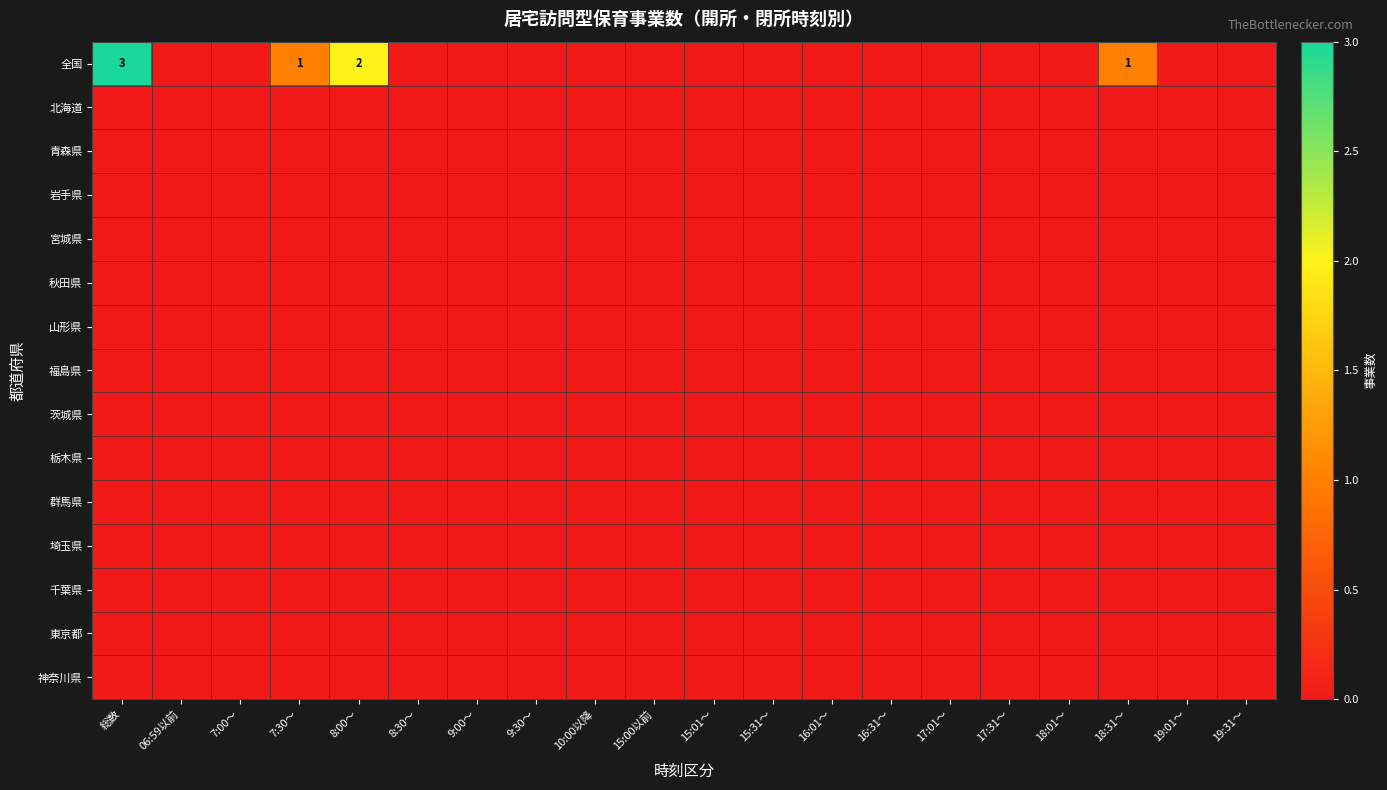

Between 16:31～ and 7:00～, which is larger?

16:31～